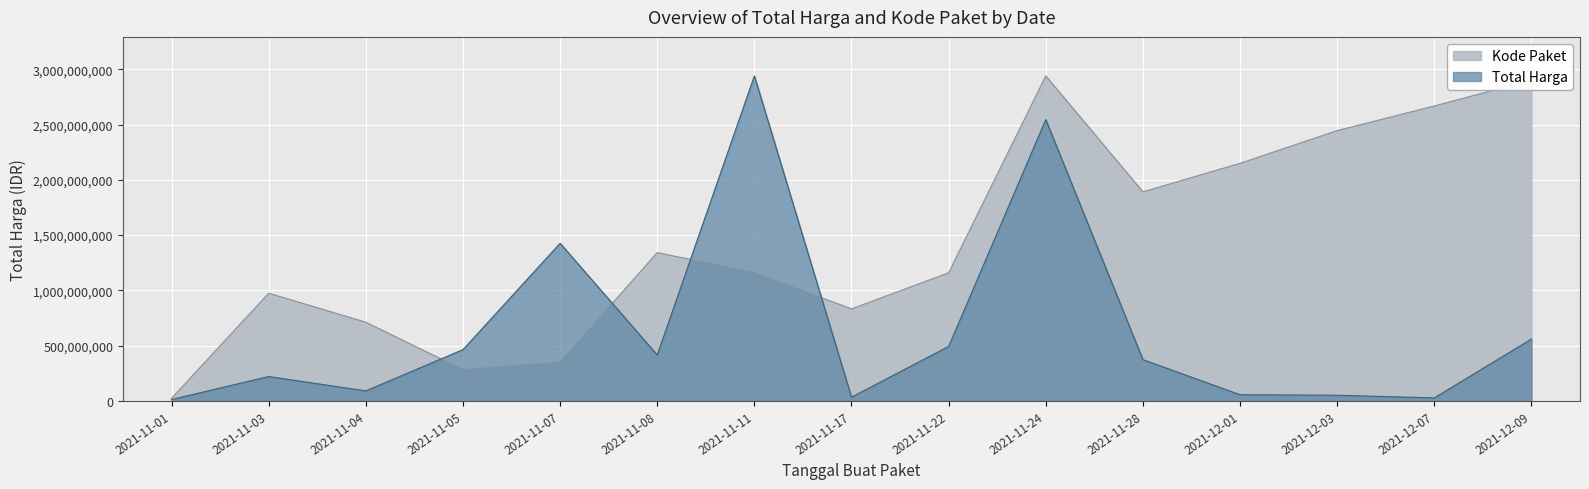

Is it true that Kode Paket equals 832670593.6 at 2021-11-17?

True